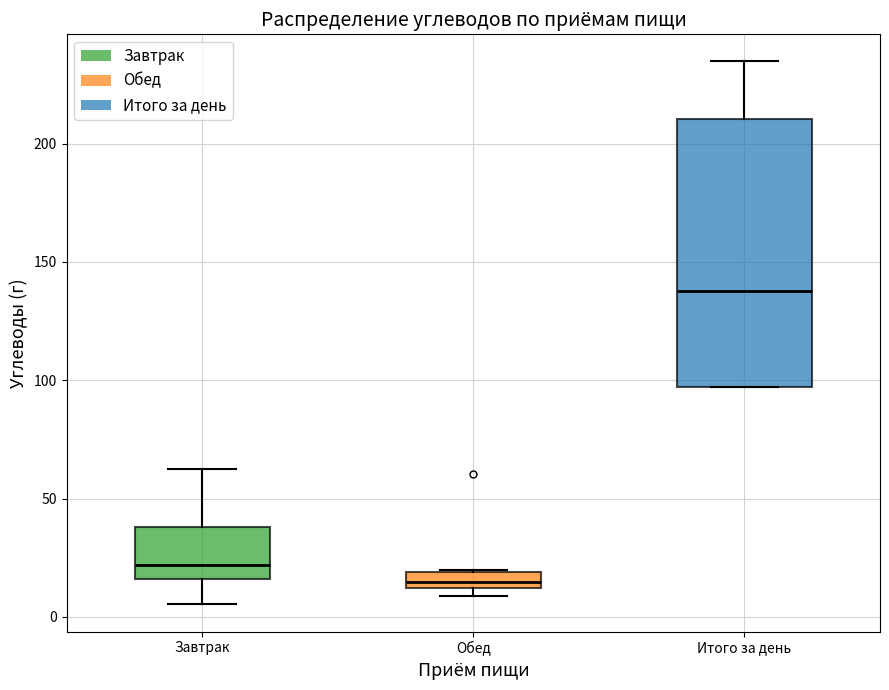

Which box is the tallest, from its lower edge to its upper edge?

Итого за день